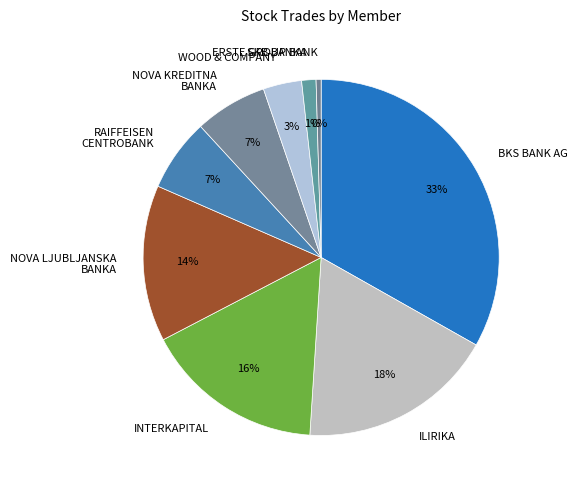

How many slices are in this pie chart?

9